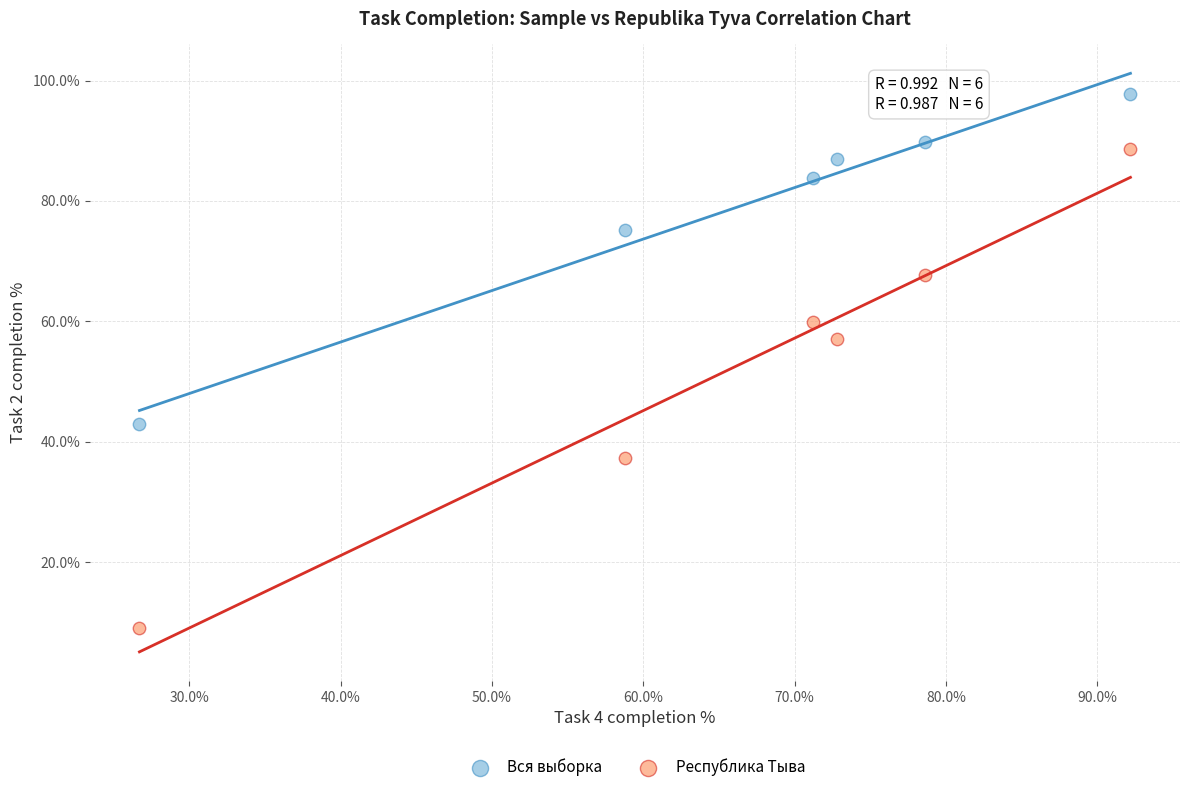

Which series reaches the maximum Y coordinate?

Вся выборка